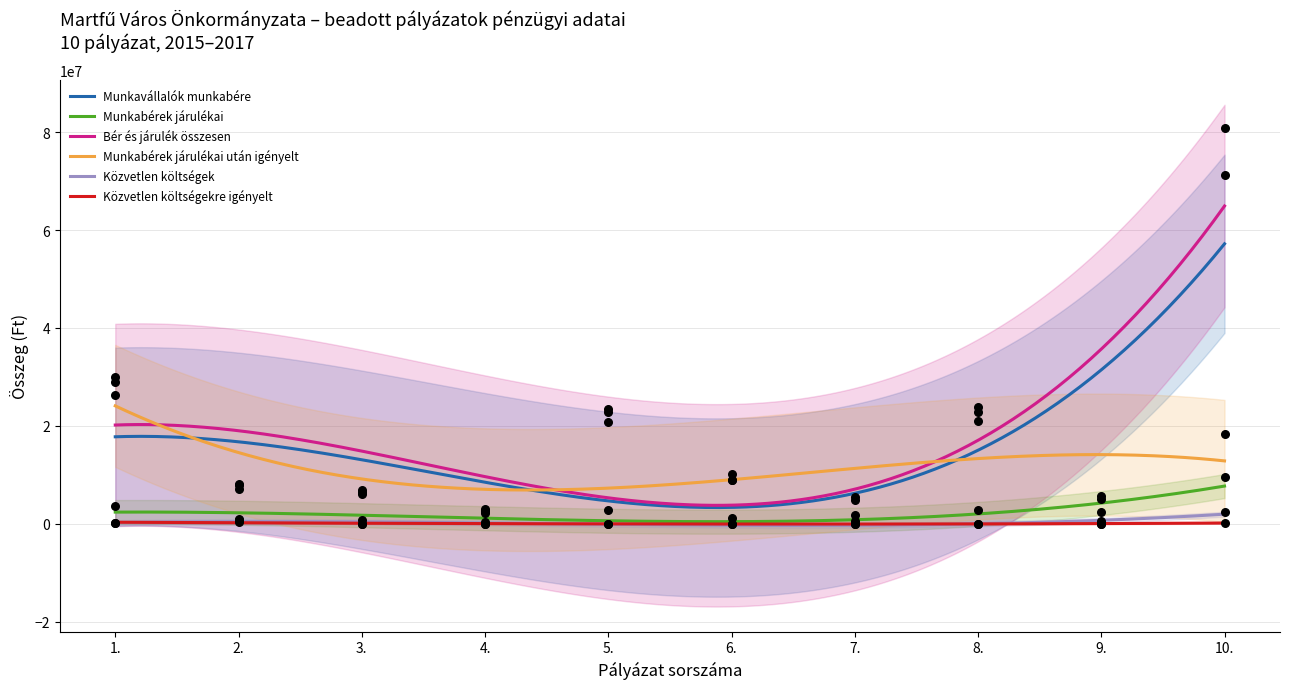

What are all the series names shown in the legend?

Munkavállalók munkabére, Munkabérek járulékai, Bér és járulék összesen, Munkabérek járulékai után igényelt, Közvetlen költségek, Közvetlen költségekre igényelt